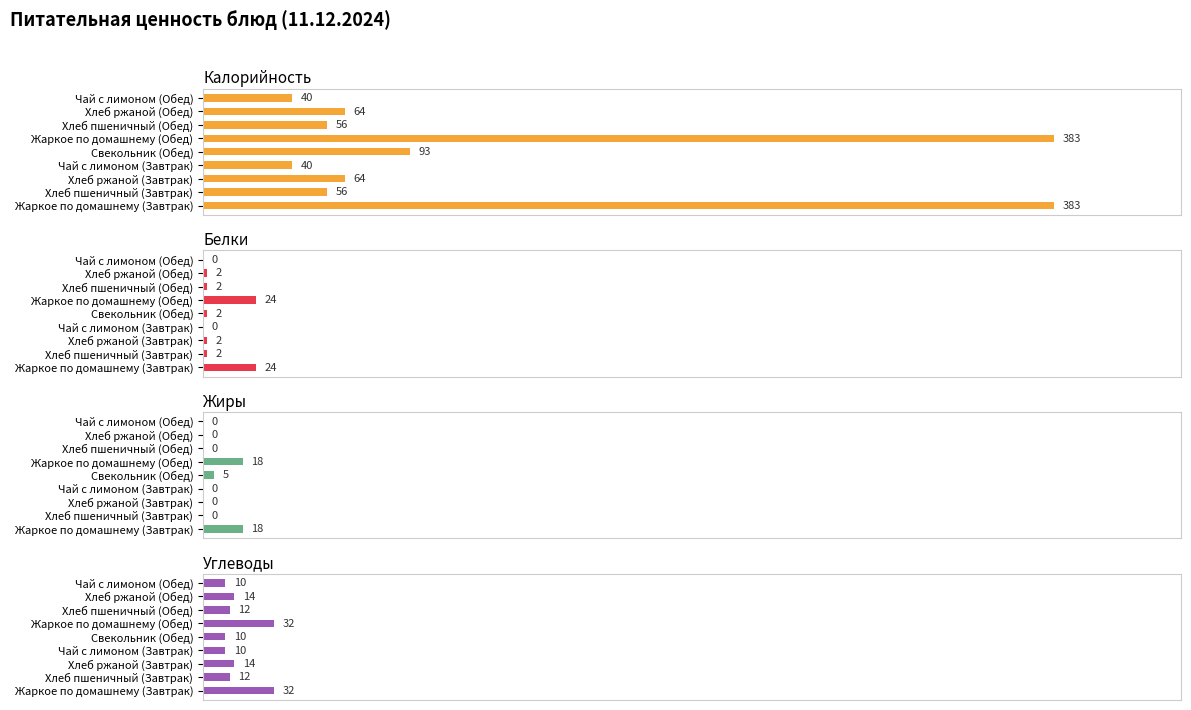

What is the greatest value displayed?

383